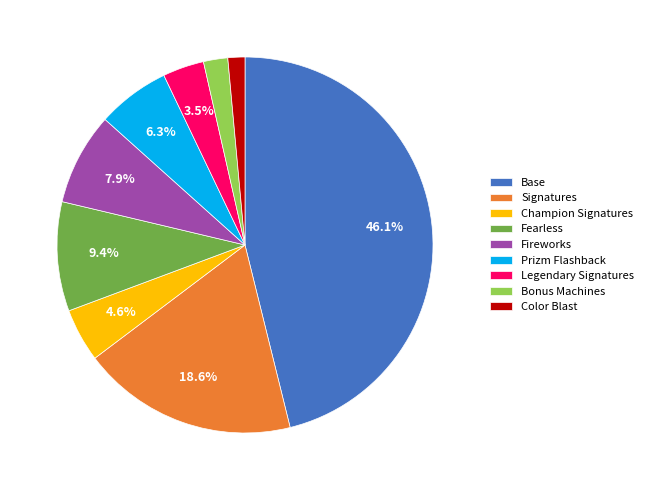

Between Bonus Machines and Base, which is larger?

Base